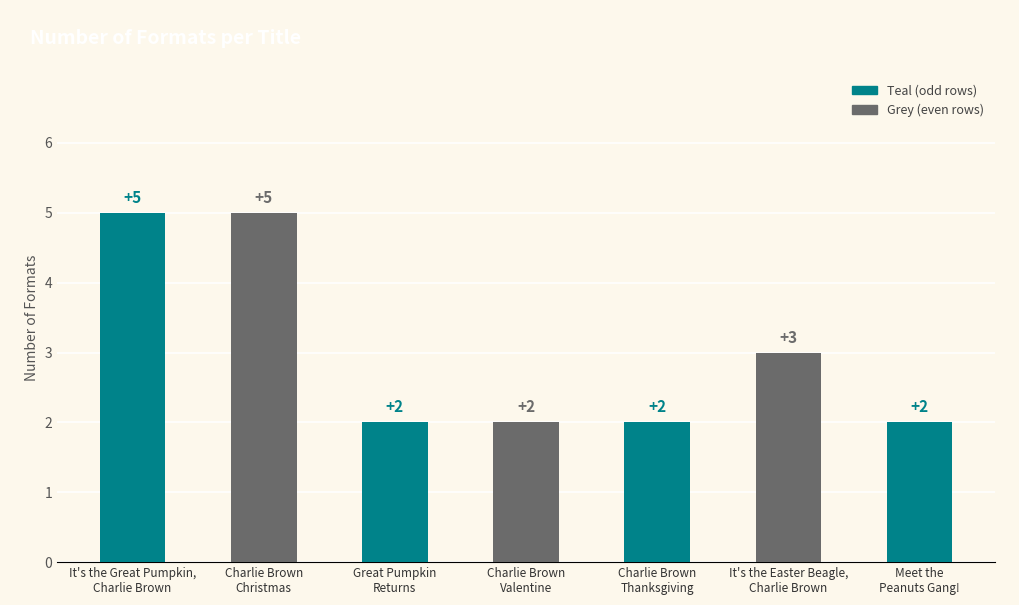

What position from the right is Great Pumpkin
Returns?

5